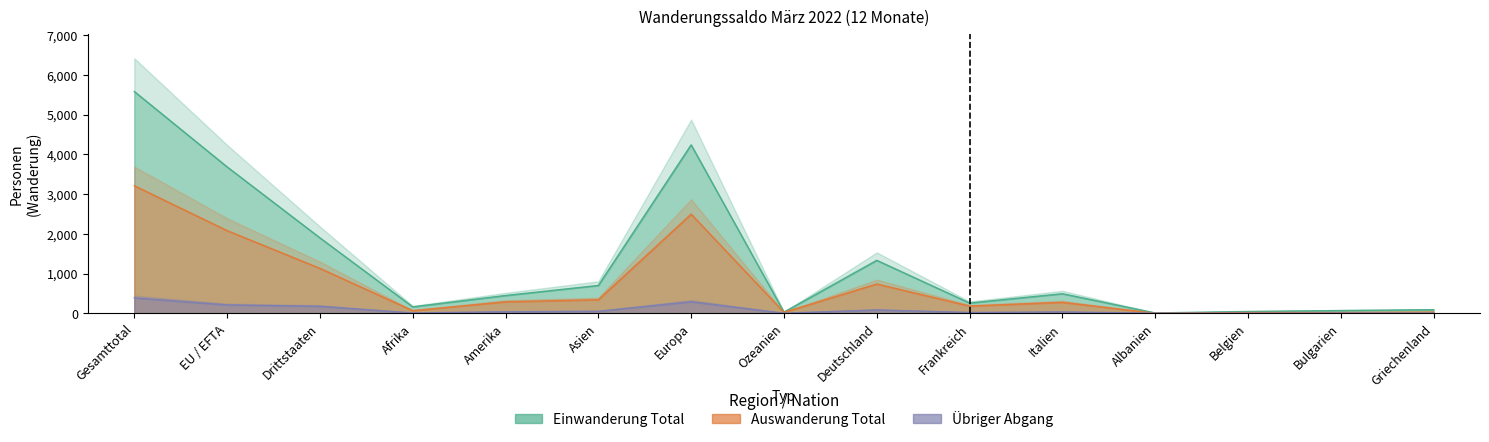

What is the sum of the Einwanderung Total values at Frankreich and Griechenland?

346